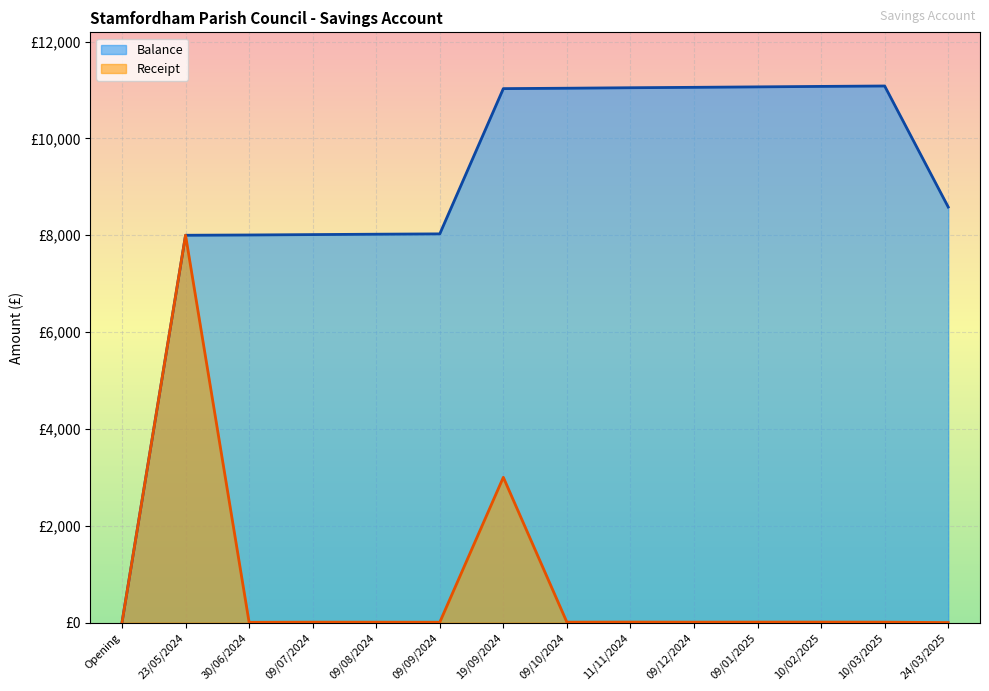

What is the average value of the Receipt series?

791.6